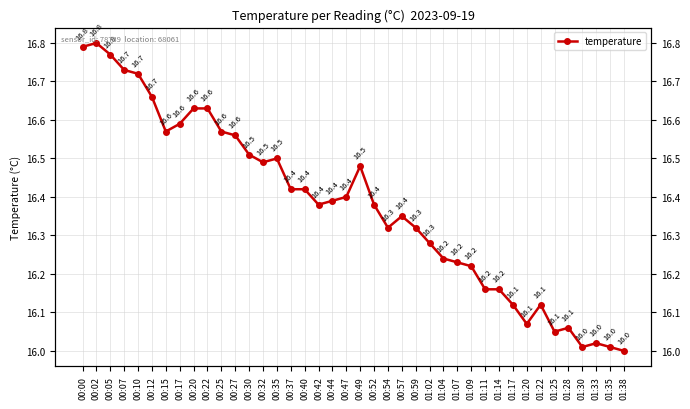

Is it true that the value at 00:30 is 16.5?

True